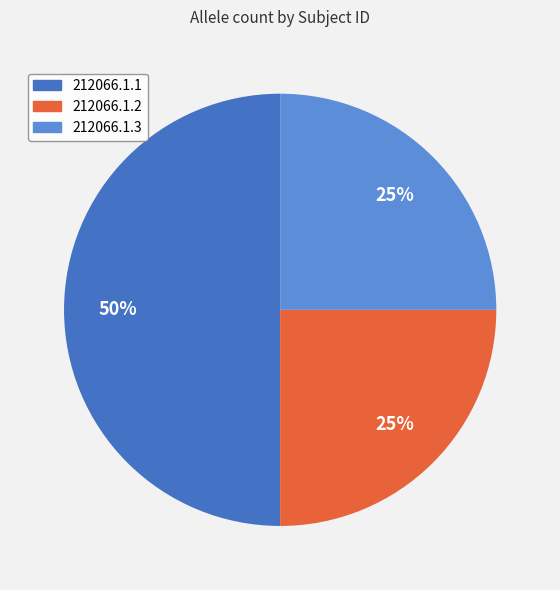

Is 212066.1.2 the majority of the pie?

No